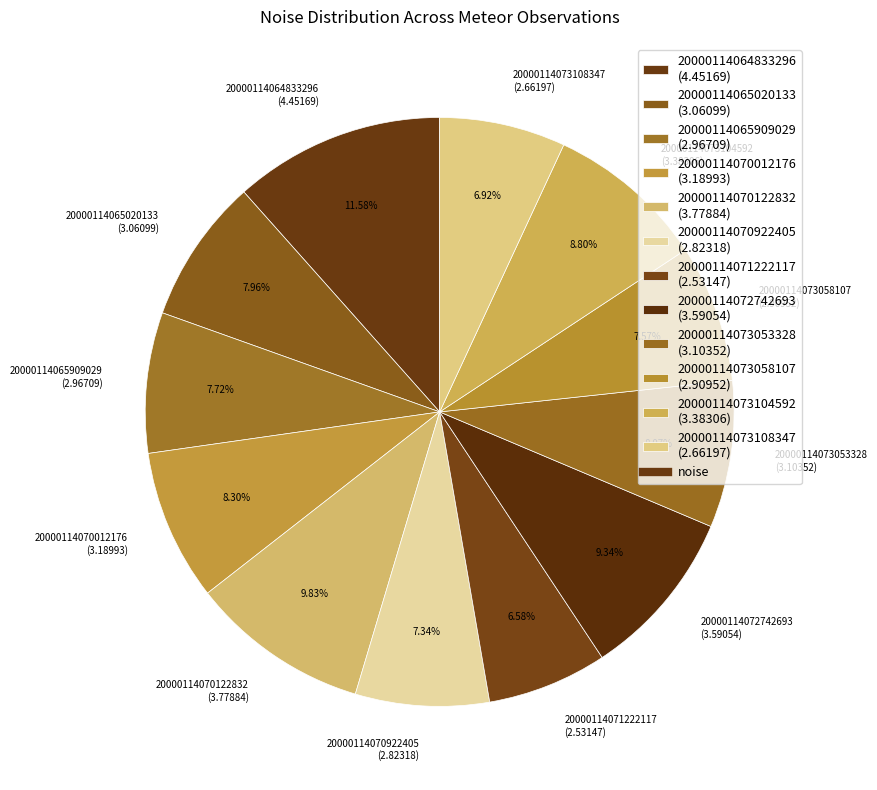

Which slice is the largest?

20000114064833296